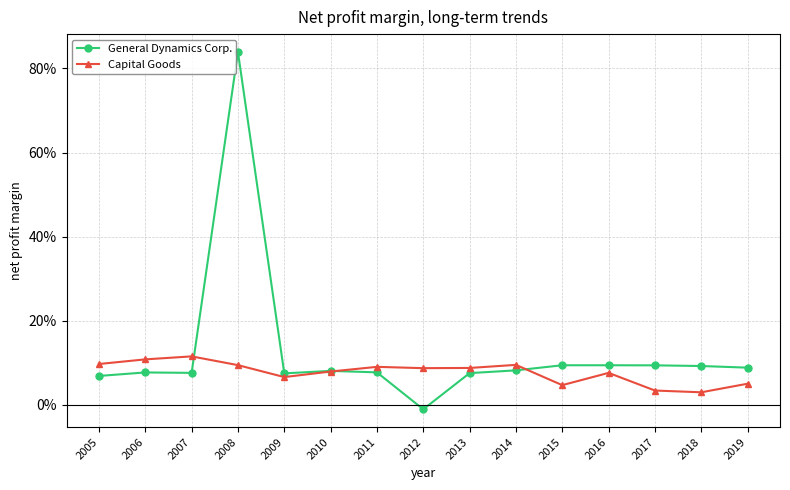

What are all the series names shown in the legend?

General Dynamics Corp., Capital Goods